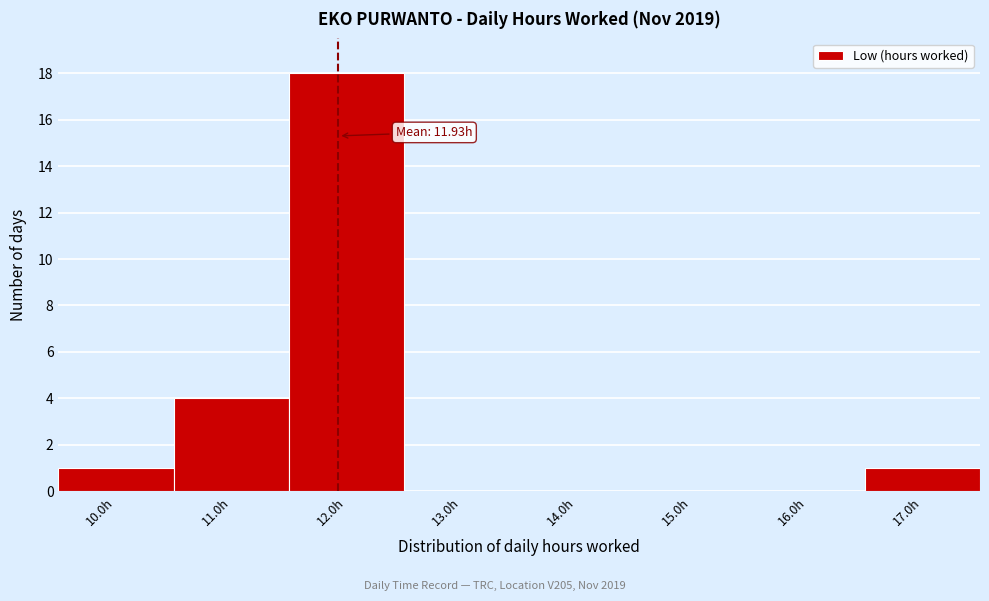

Over which range of the x-axis is the bar tallest?

11.5 to 12.5